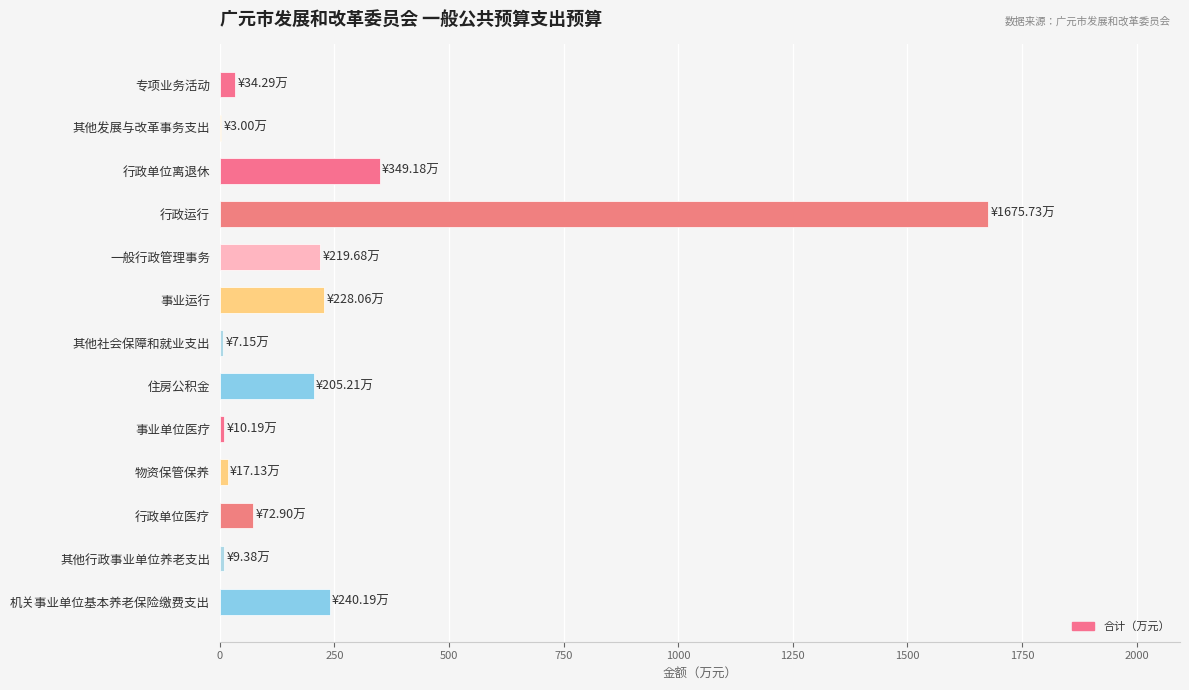

What is the approximate value at 行政单位离退休?

349.2